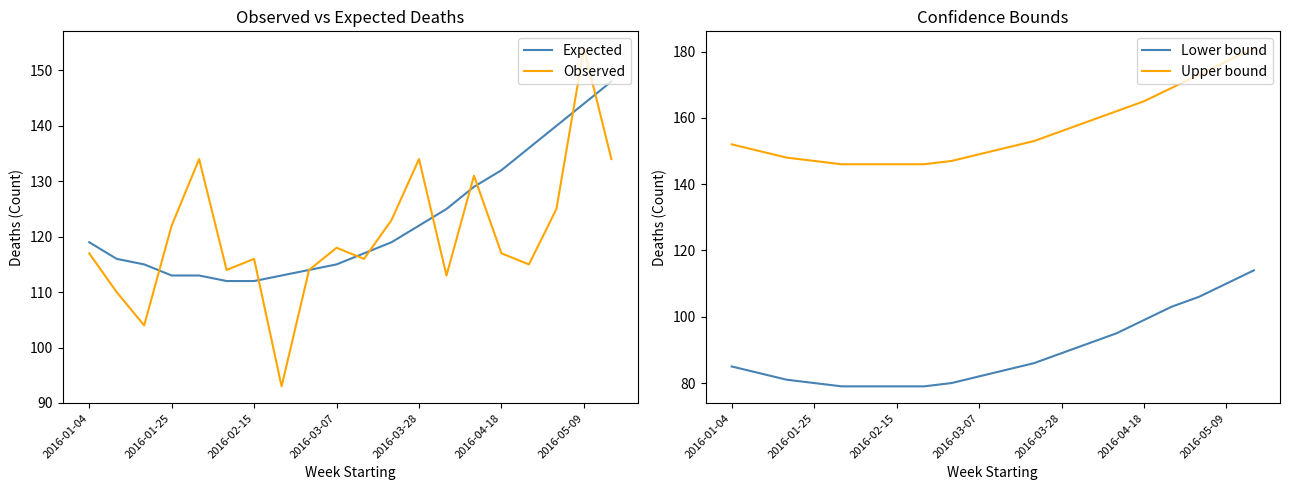

True or false: Lower bound and Upper bound intersect in this chart.

False